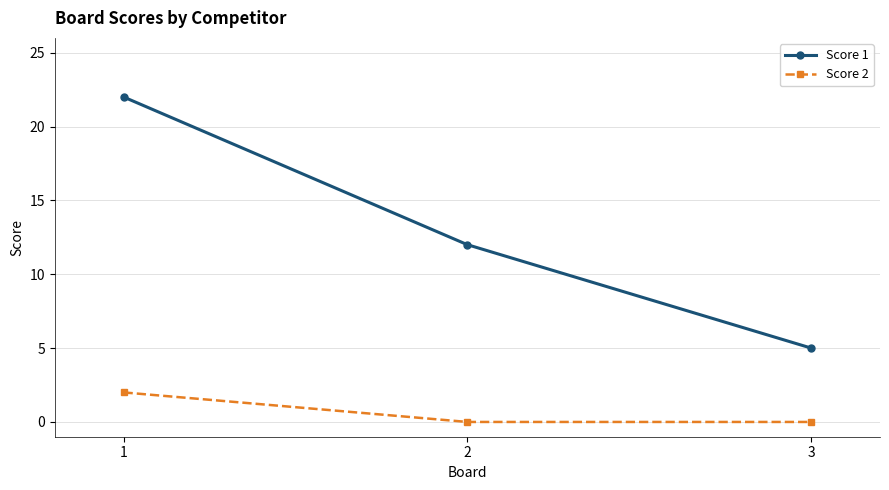

What value does the Score 1 series have at 2?

12